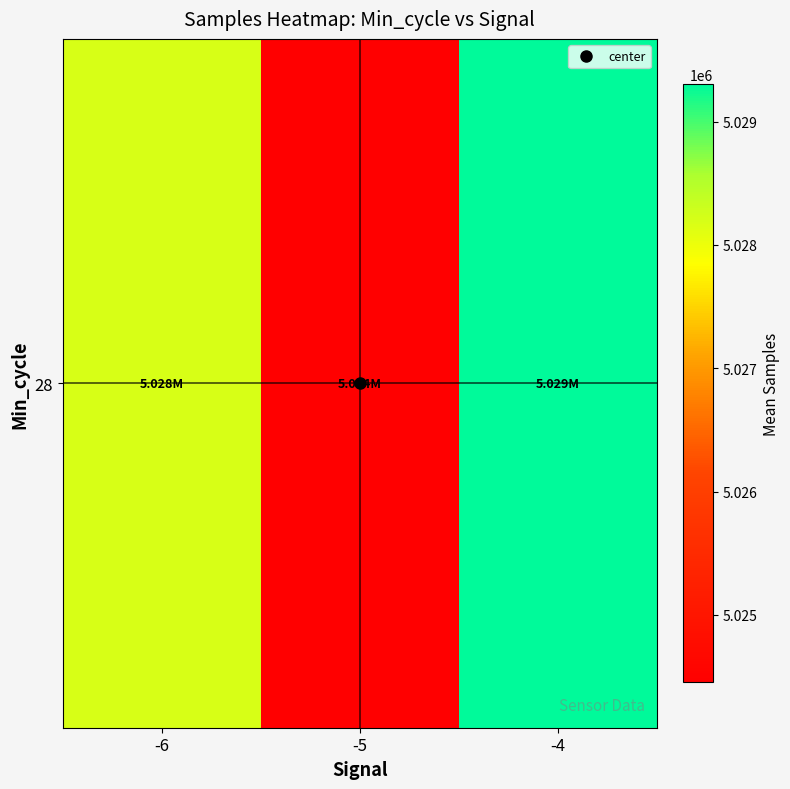

Which category has the highest value across all series?

-4